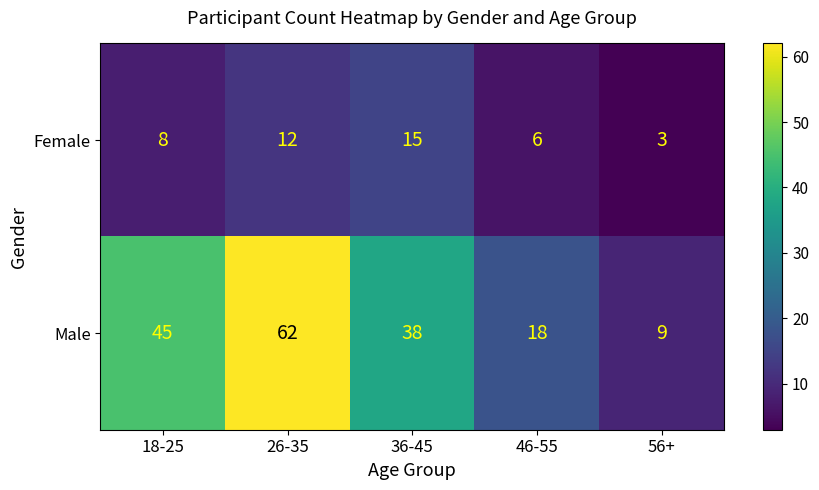

At which category is the sum across all series the highest?

26-35